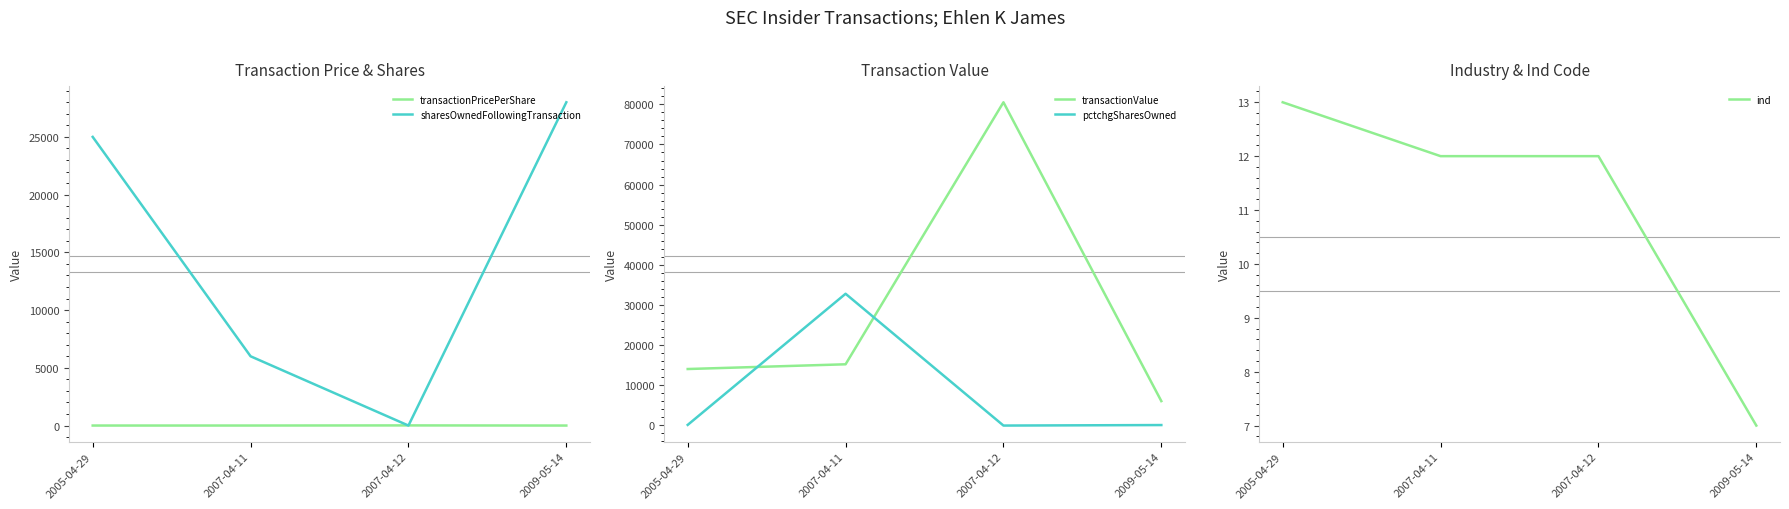

What is the spread (max minus min) of values at 2009-05-14?

27999.0